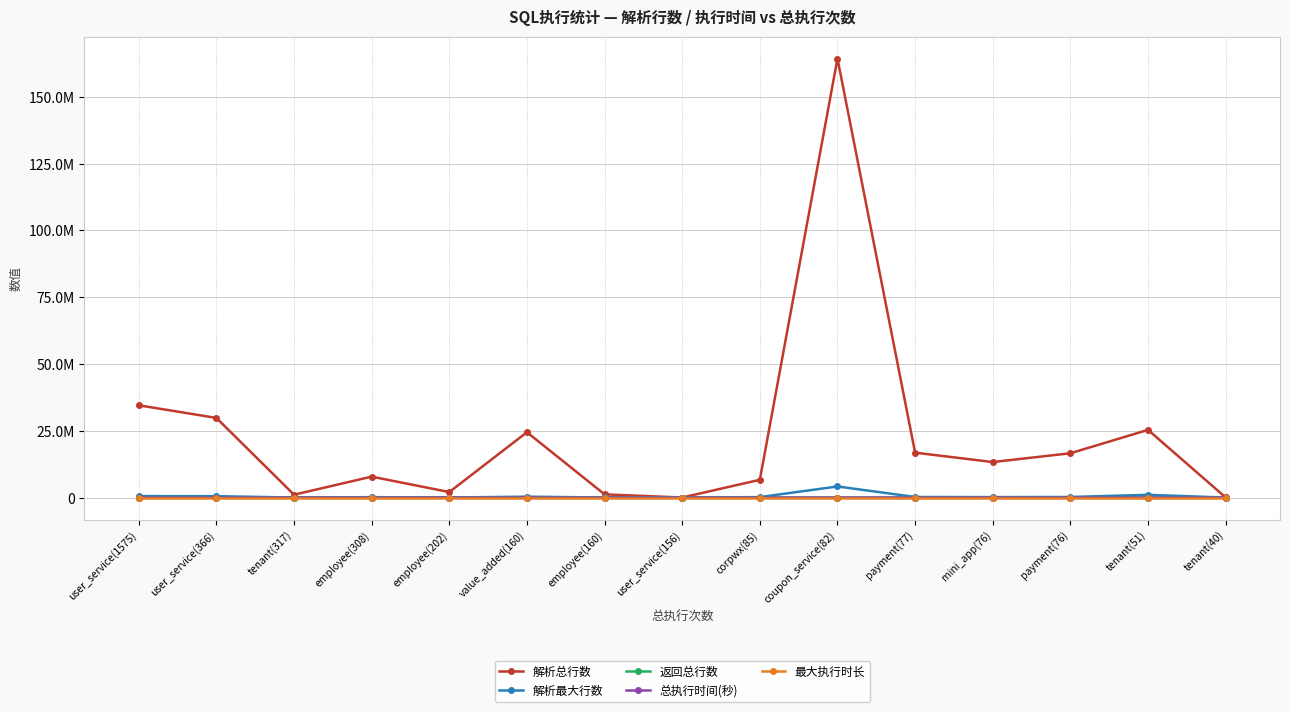

Read the 解析总行数 value at employee(308), to the nearest 100.

7827900